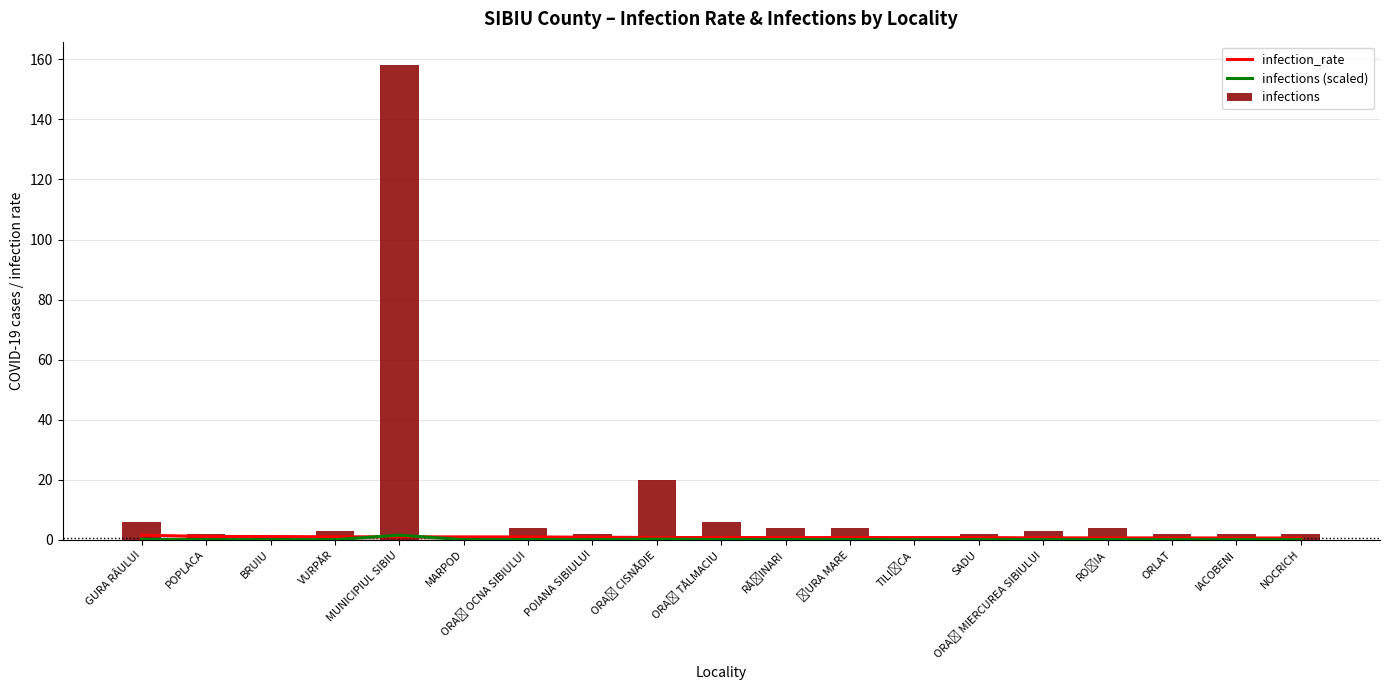

At which category is the sum across all series the highest?

MUNICIPIUL SIBIU